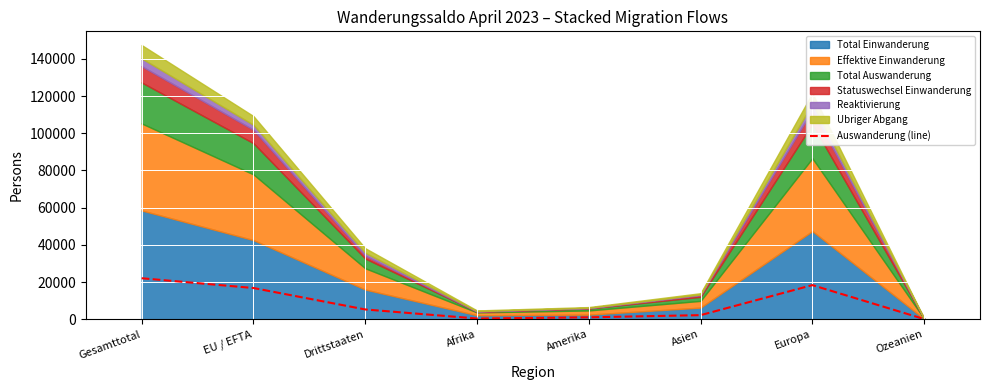

Is it true that the value at Ozeanien is 97?

True